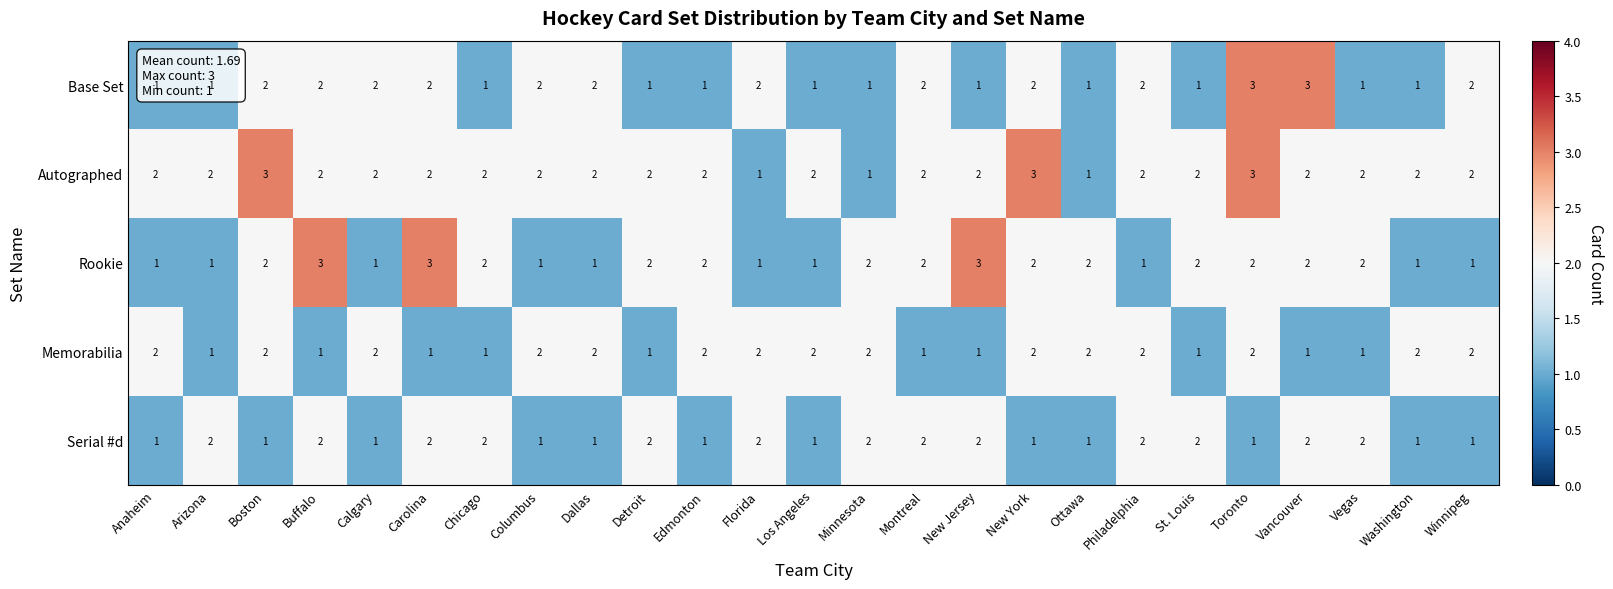

At which category is the sum across all series the highest?

Toronto